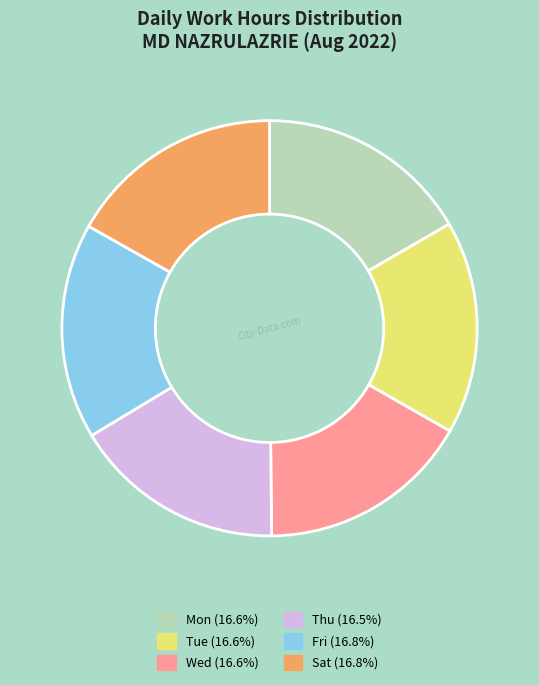

What is the ratio of the value at Fri to the value at Mon?

1.0